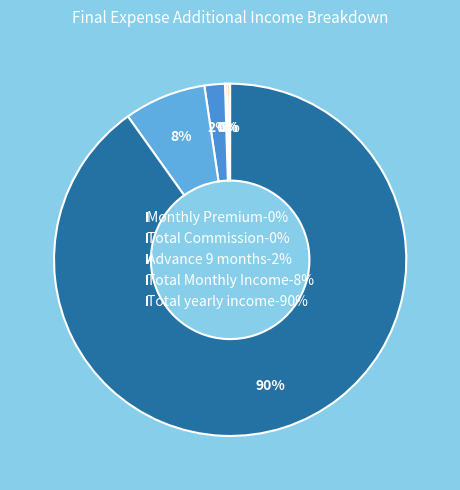

What is the total percentage of Monthly Premium and Total Commission?

0.5%